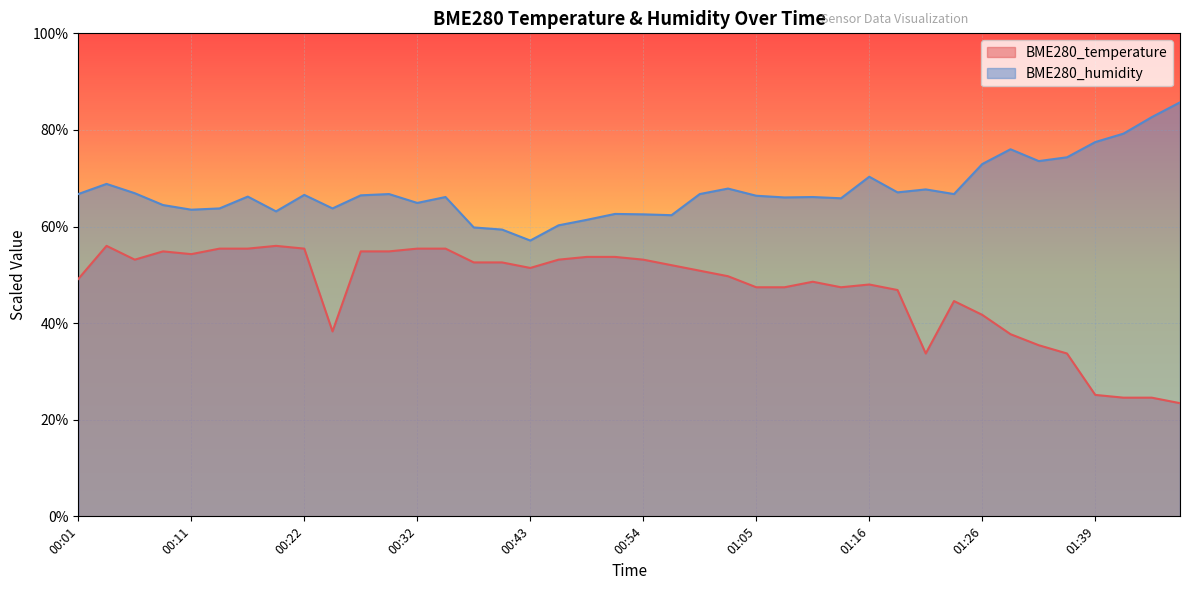

What are all the series names shown in the legend?

BME280_temperature, BME280_humidity